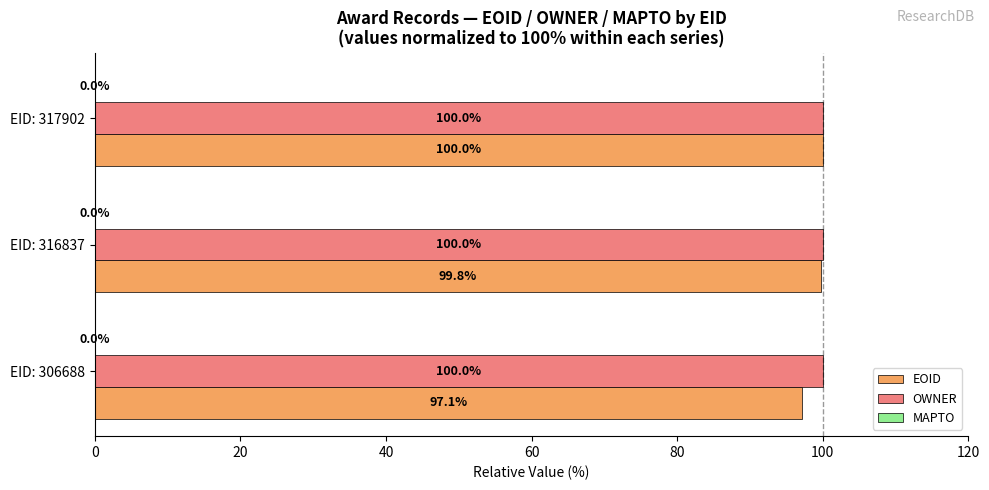

Rank the series by their average value, from lowest to highest.

EOID, OWNER